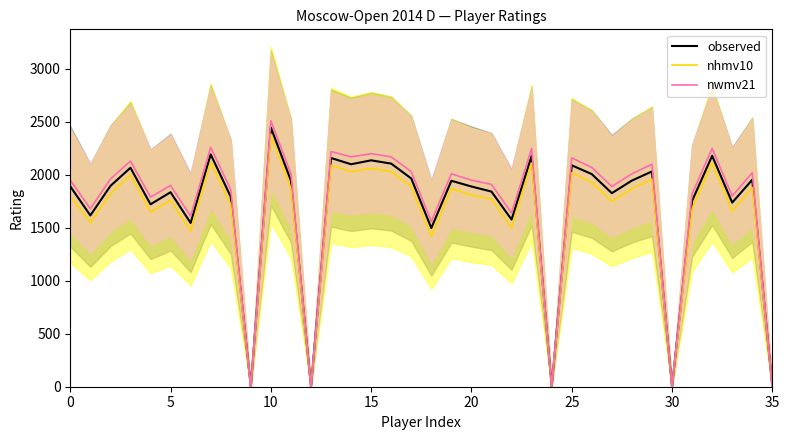

Between 15 and 19, which series saw the biggest shift?

observed